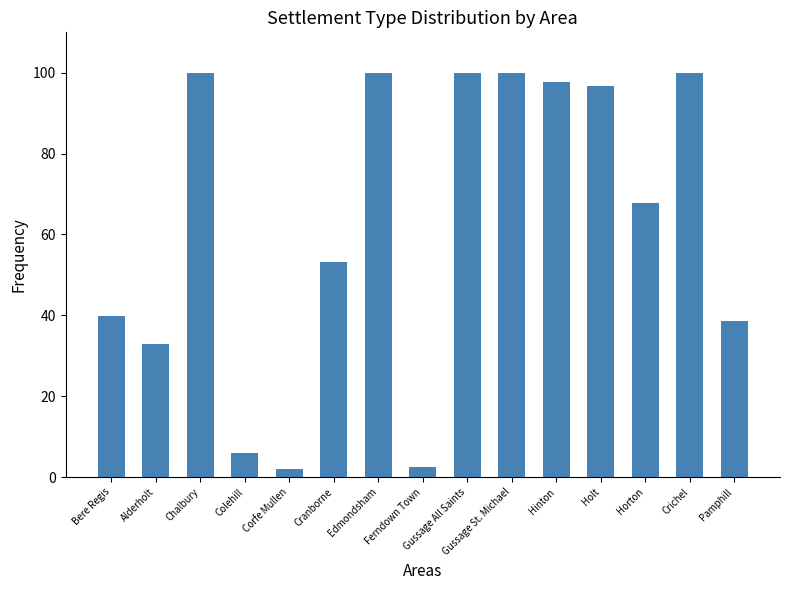

How many bars are there in total?

15